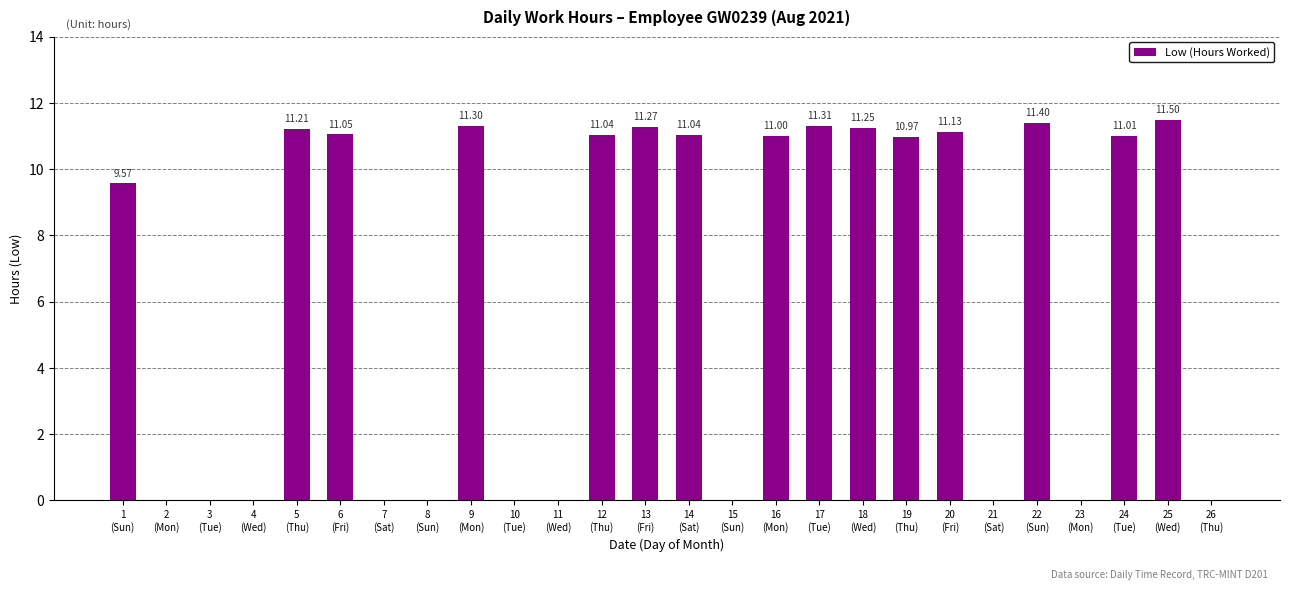

What is the label of the 10th bar from the left?

10
(Tue)